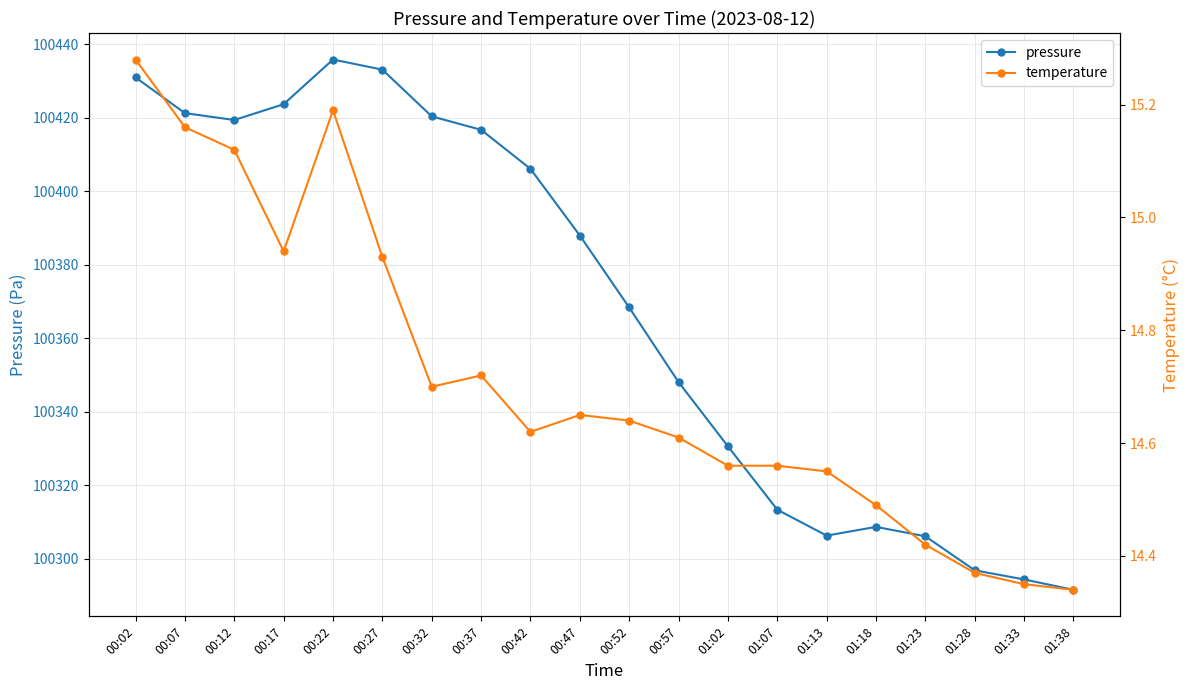

How many lines are shown in the chart?

2